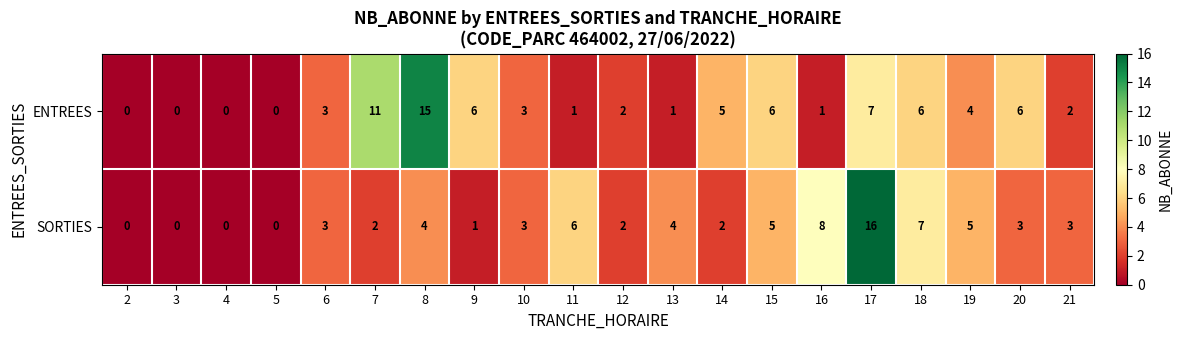

At which category is the sum across all series the highest?

17